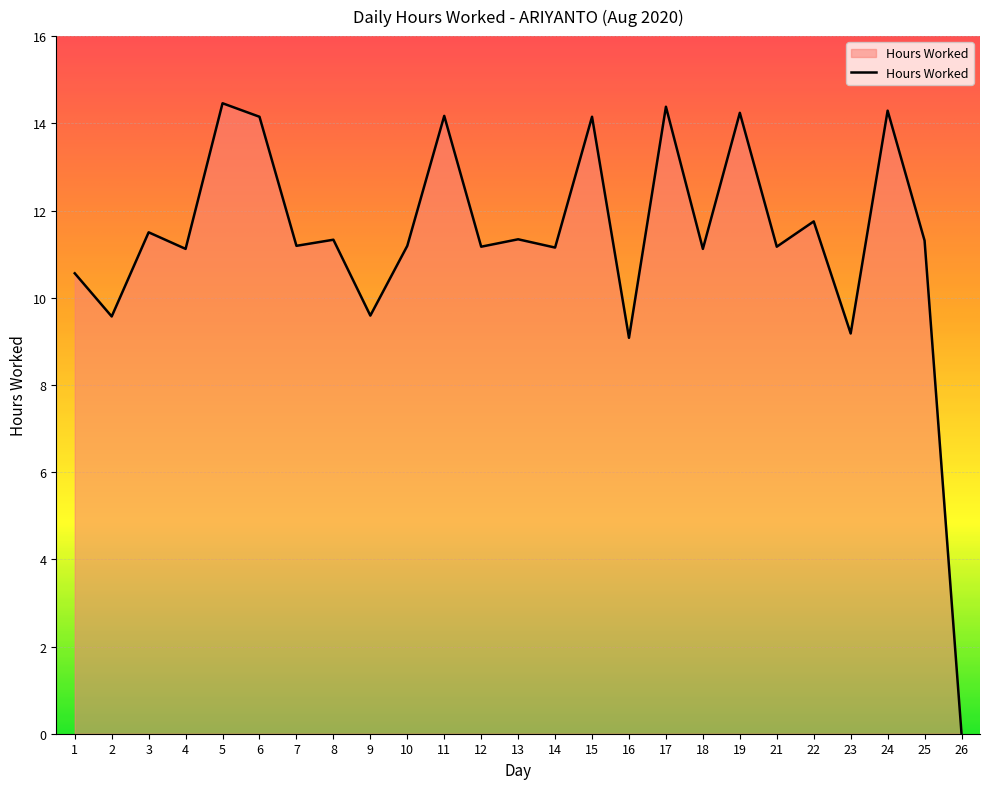

True or false: the data shows 11.2 at 21.

True